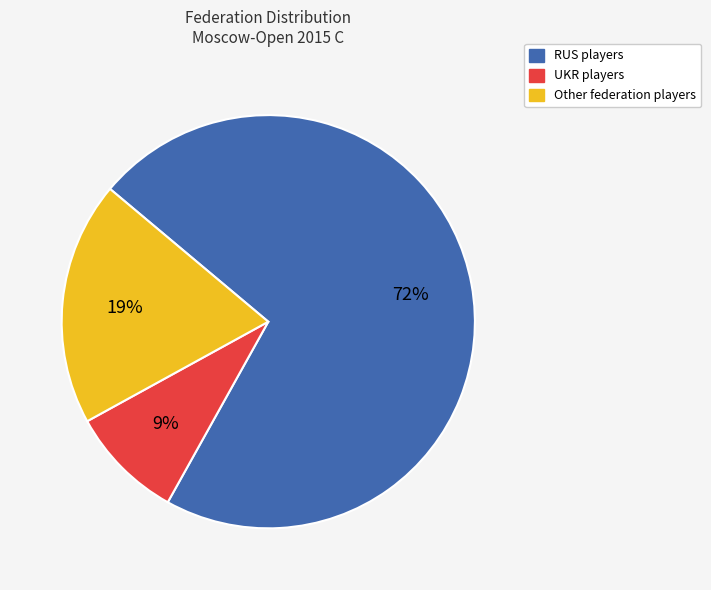

To the nearest percent, what is the difference between the largest and smallest slice percentages?

63%